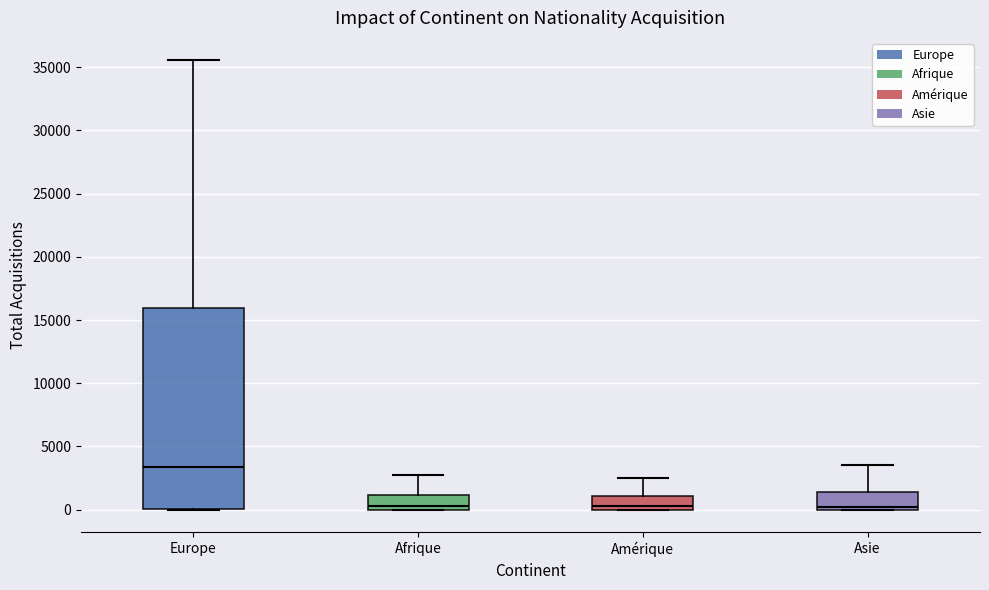

Comparing the boxes themselves (not the whiskers), which one is the tallest?

Europe